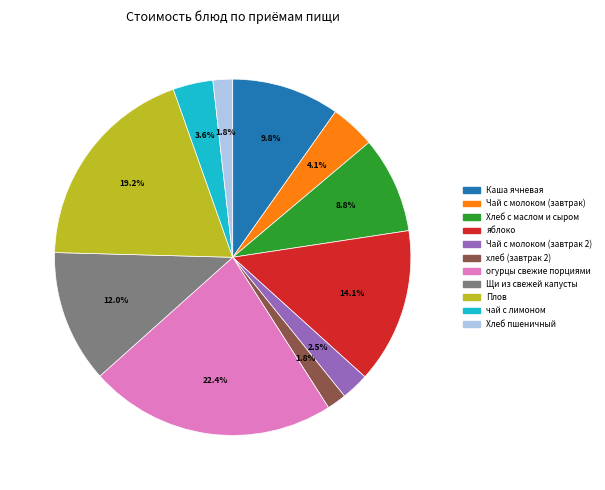

True or false: Щи из свежей капусты accounts for 20% of the total.

False